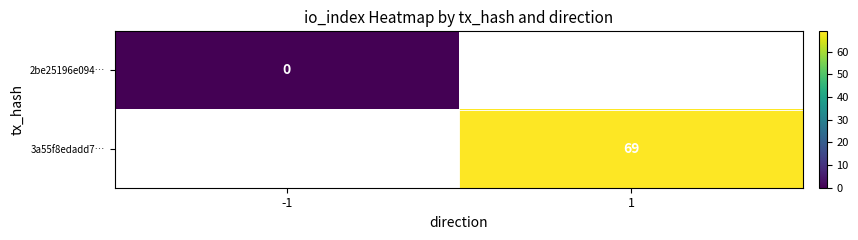

Between -1 and 1, which is larger?

1